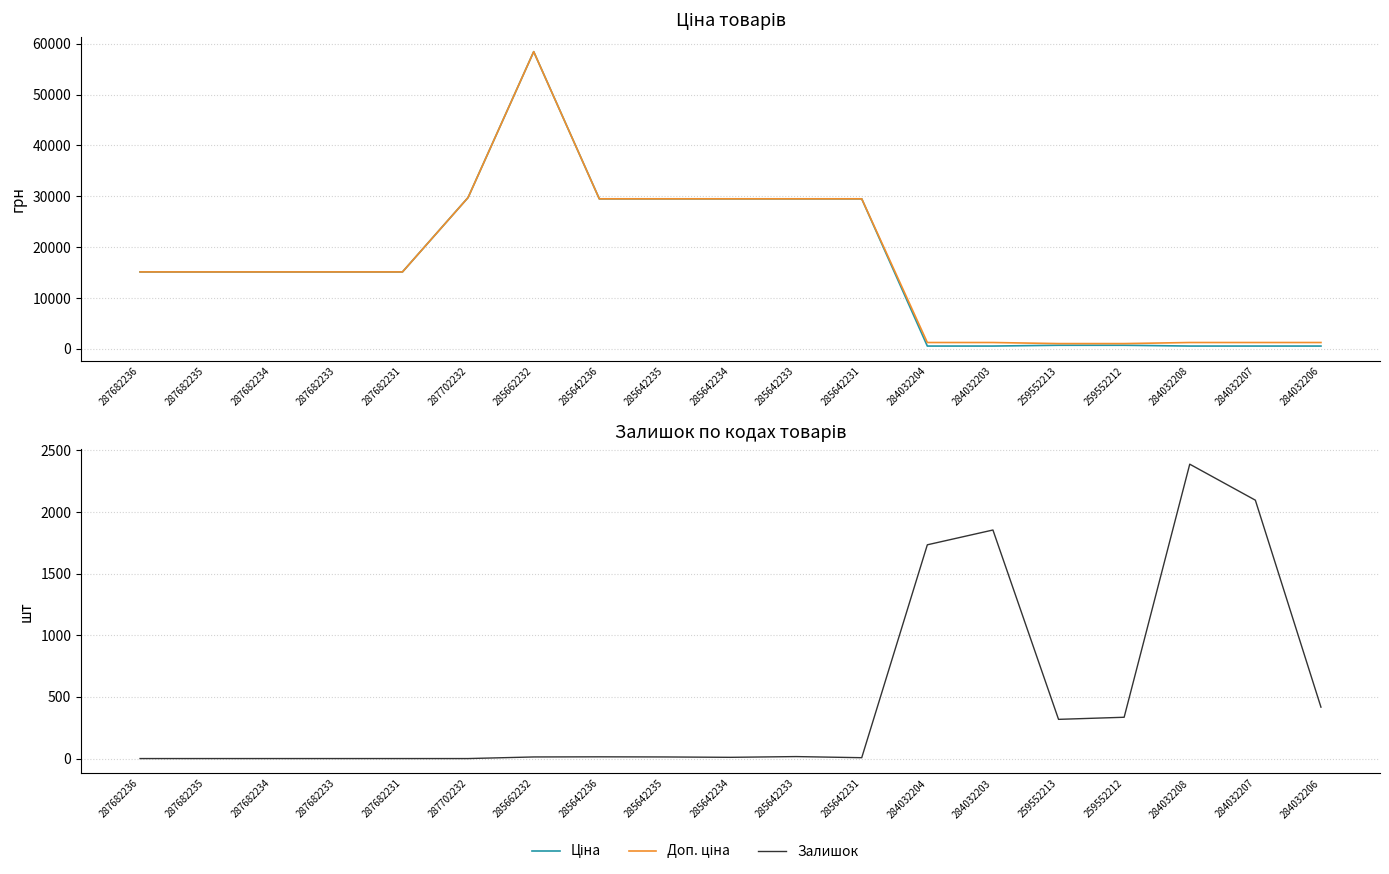

After their last crossing, which series has the higher values: Залишок or Ціна?

Ціна